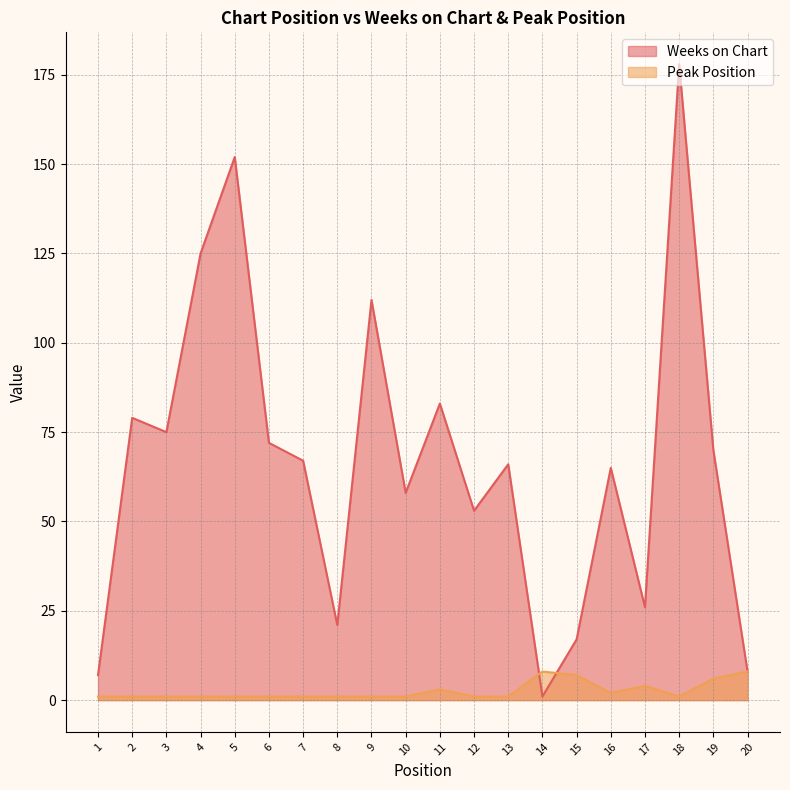

Which series has the widest spread of values?

Weeks on Chart